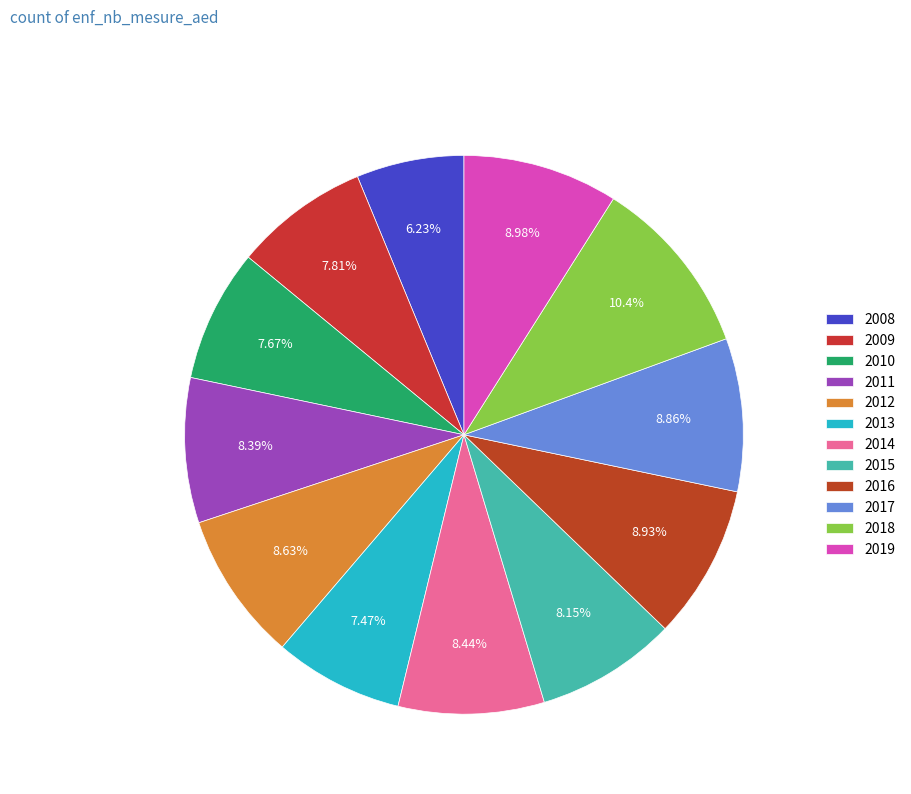

To the nearest percent, what is the average slice percentage?

8%